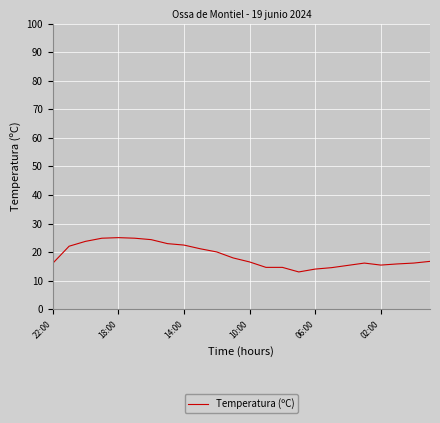

Count the number of categories in the chart.

24